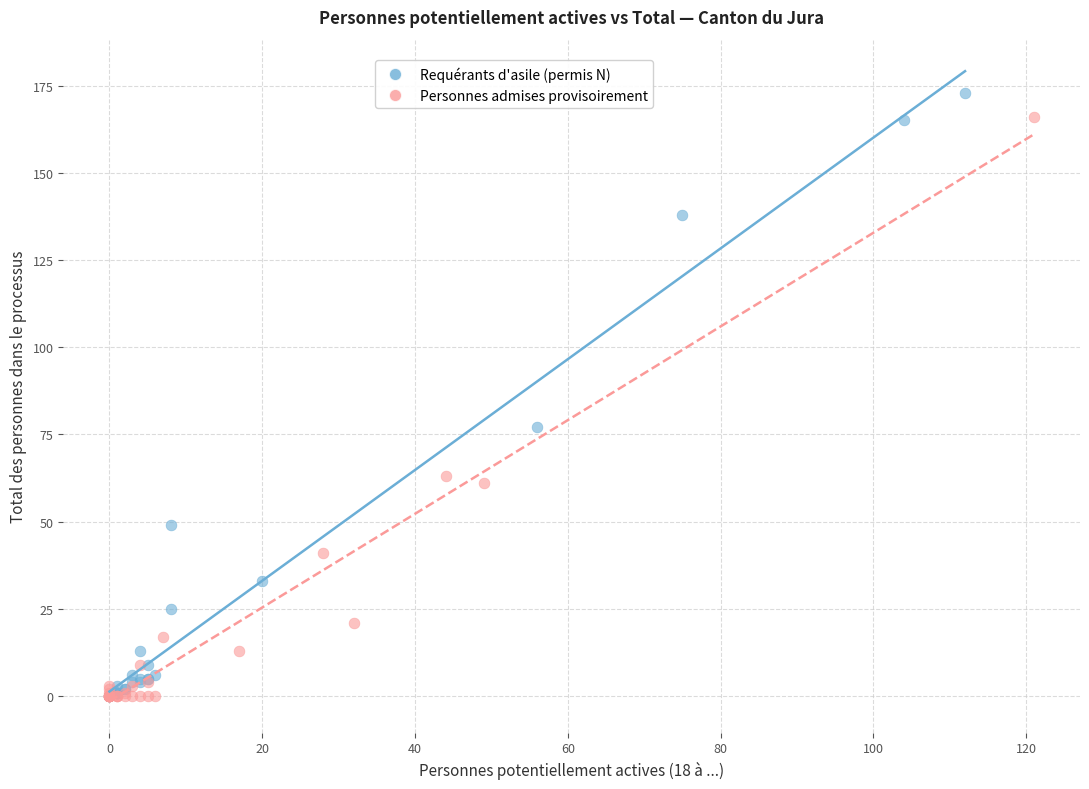

Which series has the widest spread of Y values?

Requérants d'asile (permis N)